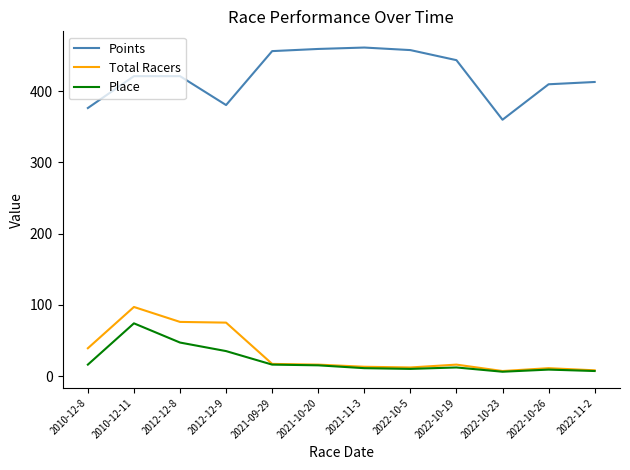

What is the spread (max minus min) of values at 2010-12-11?

347.3